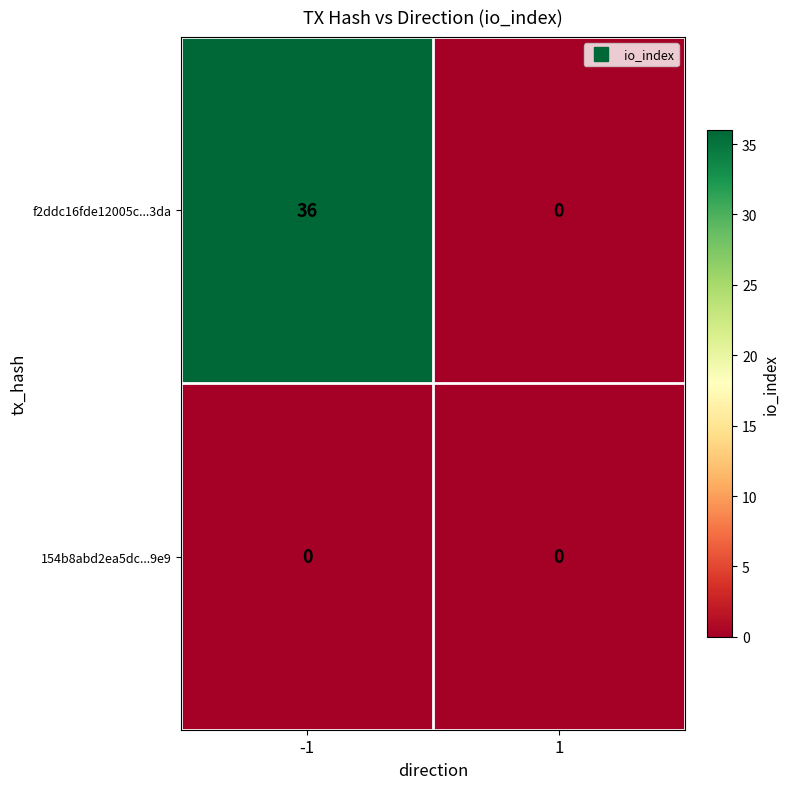

Between -1 and 1, which series saw the biggest shift?

f2ddc16fde12005c...3da